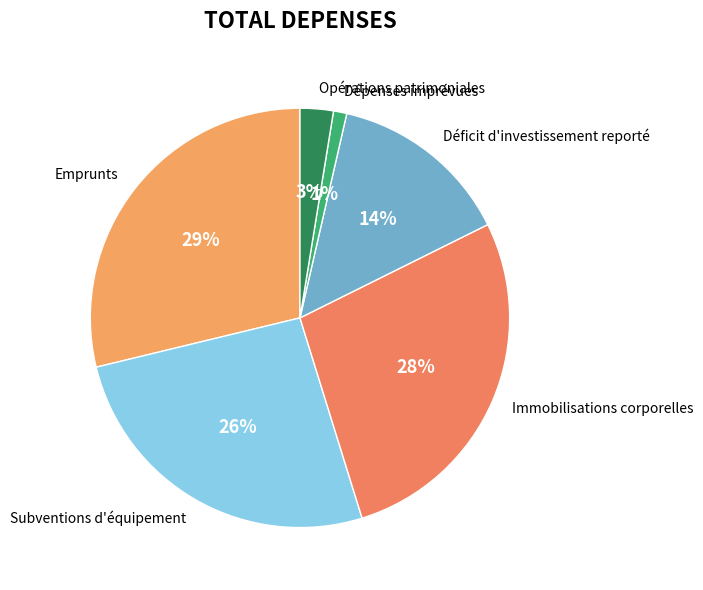

Is it true that Emprunts is 39% of the pie?

False